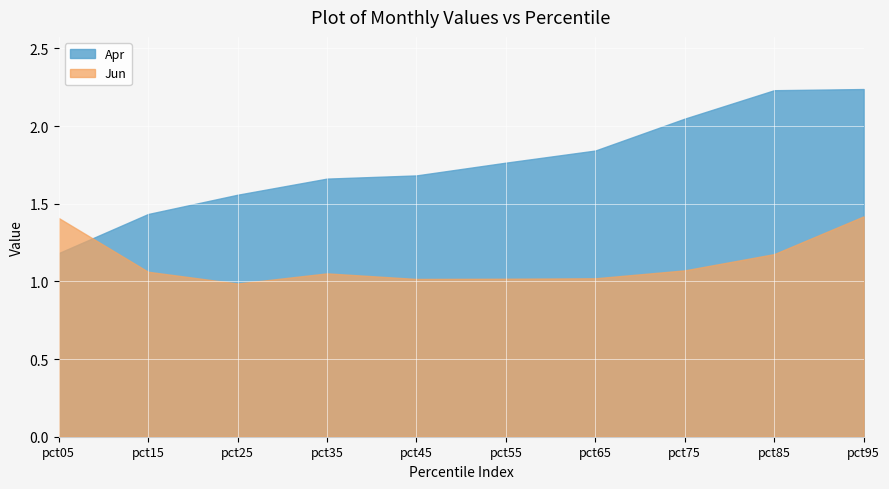

At which label is Apr closest to 1?

pct05